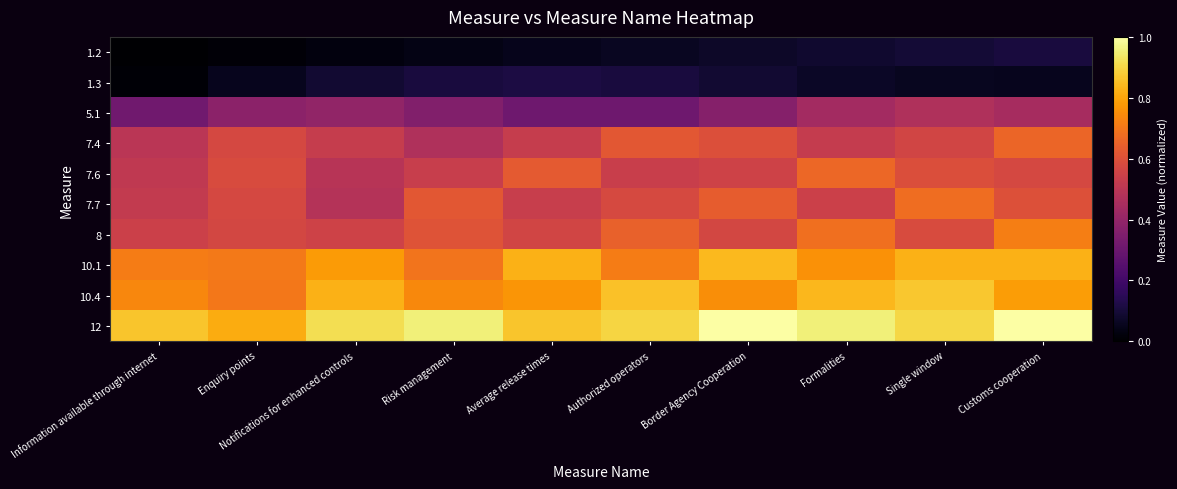

At Notifications for enhanced controls, list the series in order from largest to smallest.

12, 10.4, 10.1, 8, 7.4, 7.6, 7.7, 5.1, 1.3, 1.2